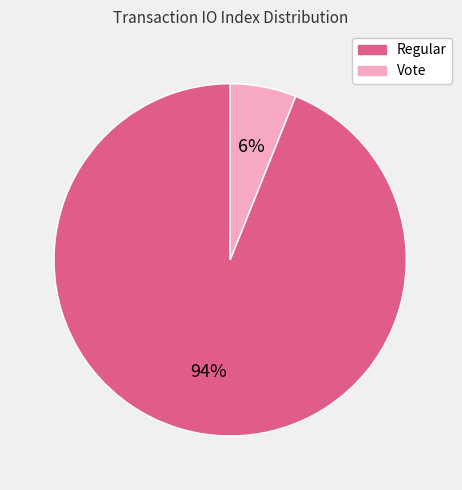

Approximately how many times larger is the value at Vote compared to Regular?

0.1